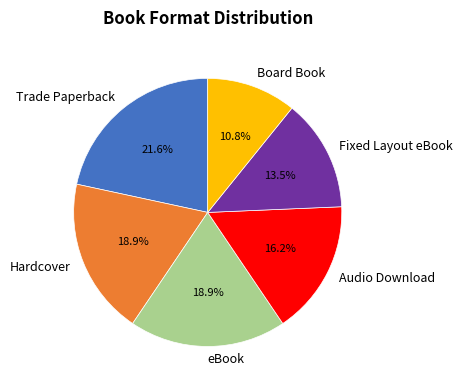

Which has a higher value, eBook or Fixed Layout eBook?

eBook